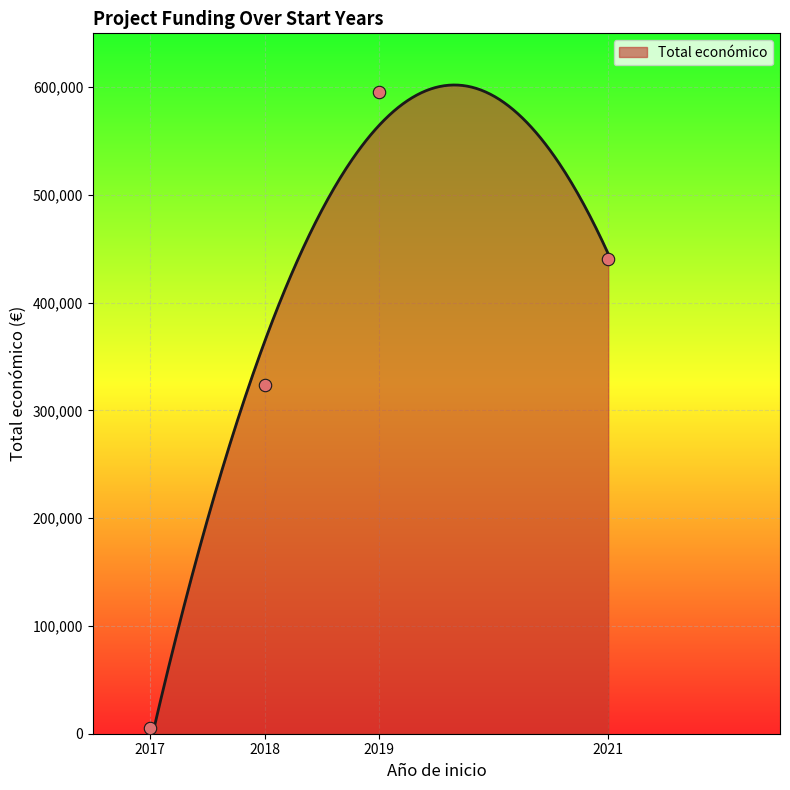

Which has a higher value, 2018 or 2021?

2021